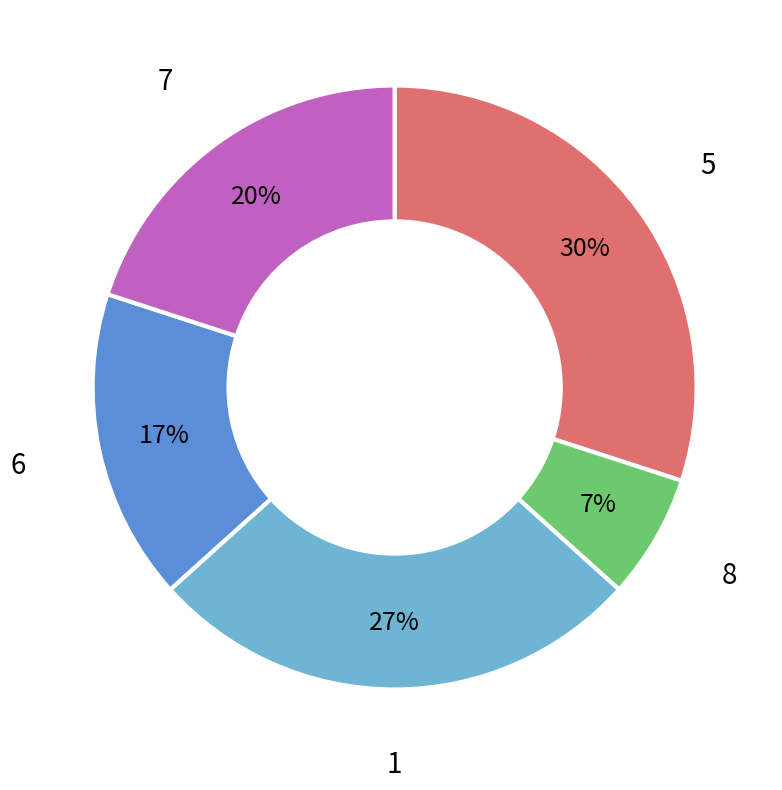

To the nearest percent, what is the difference between the largest and smallest slice percentages?

23%